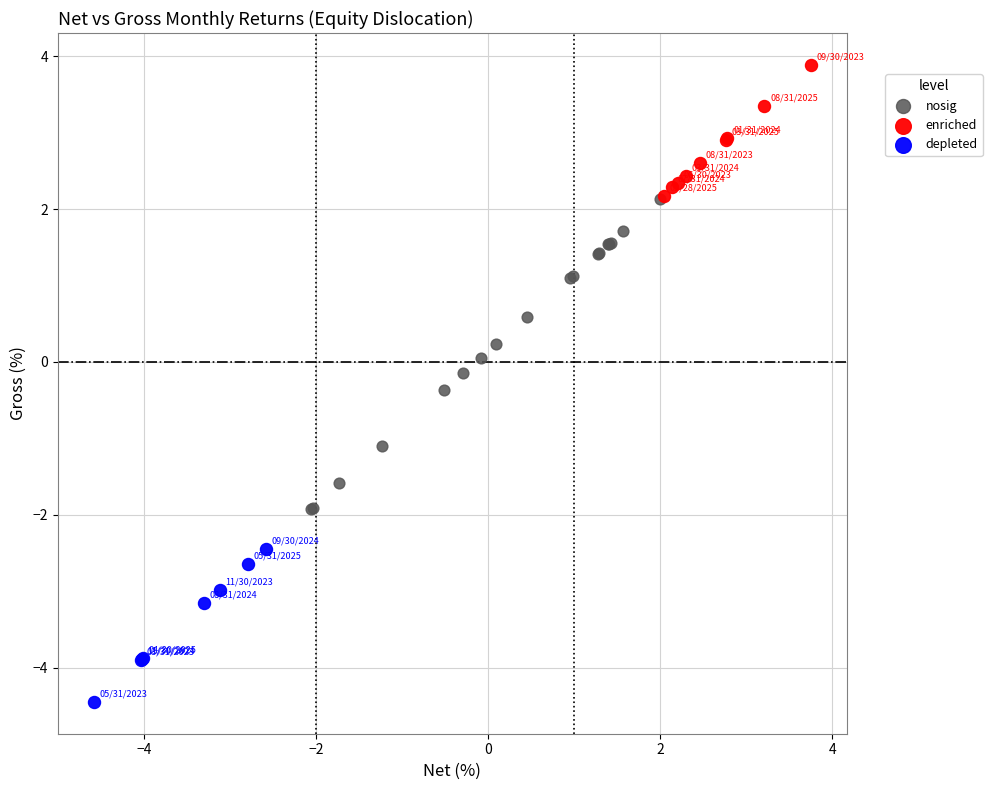

Which series reaches the minimum Y coordinate?

depleted